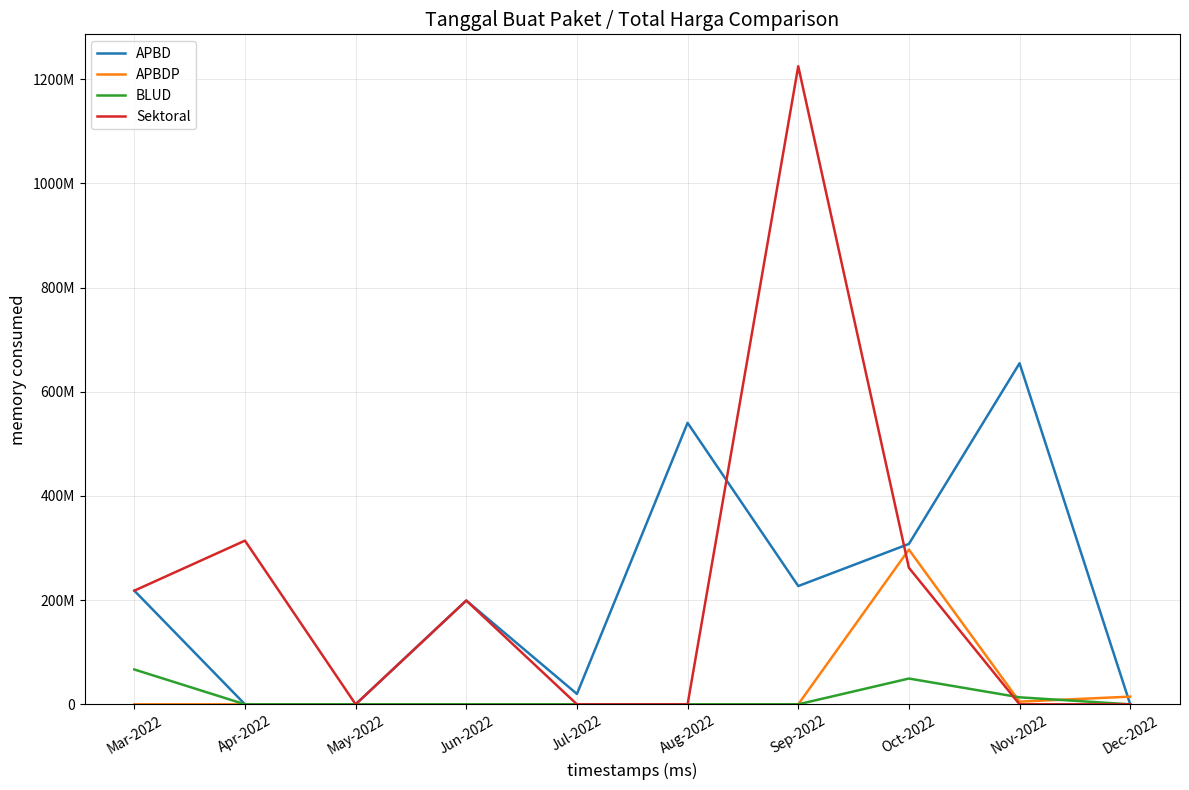

List the series in order of their peak value, lowest first.

BLUD, APBDP, APBD, Sektoral